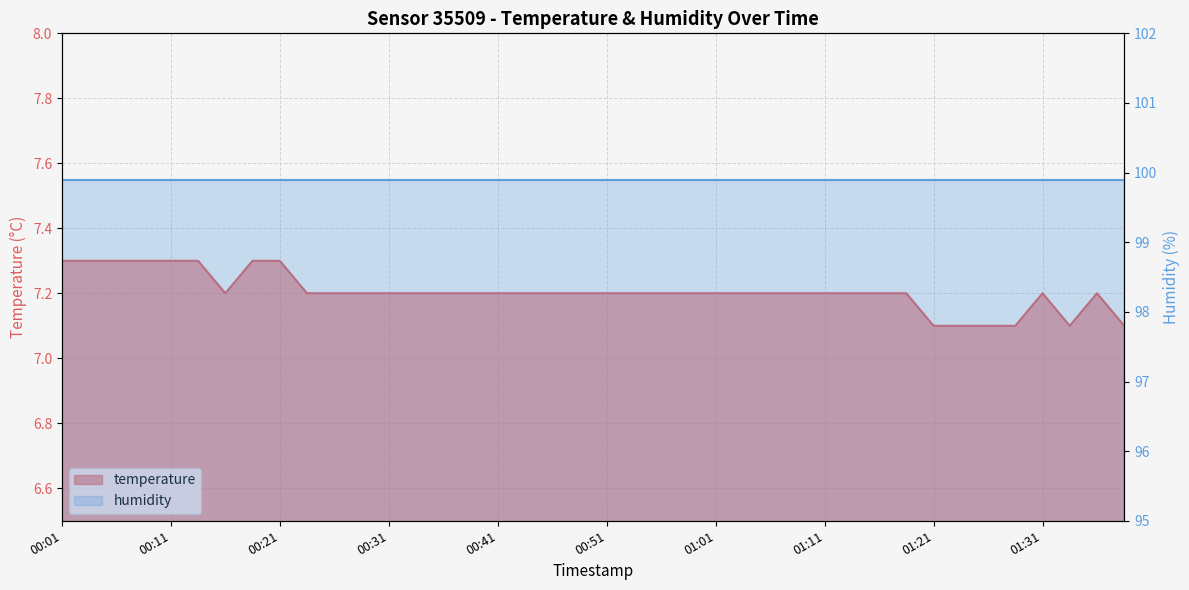

What is the smallest value displayed?

7.1